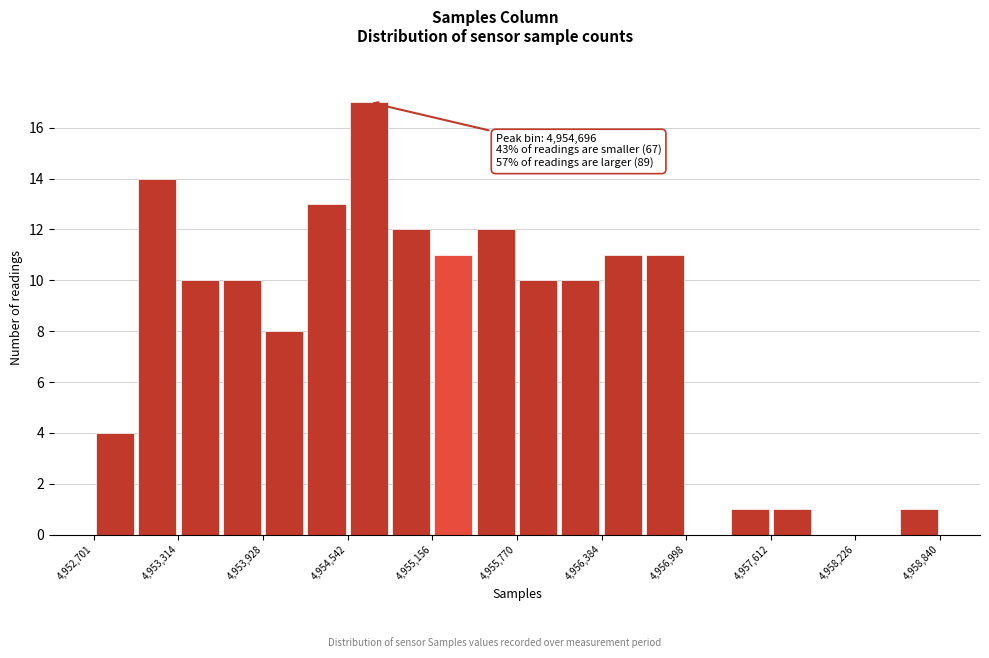

Read against the x-axis, roughly where is the centre of the tallest bar?

4954700